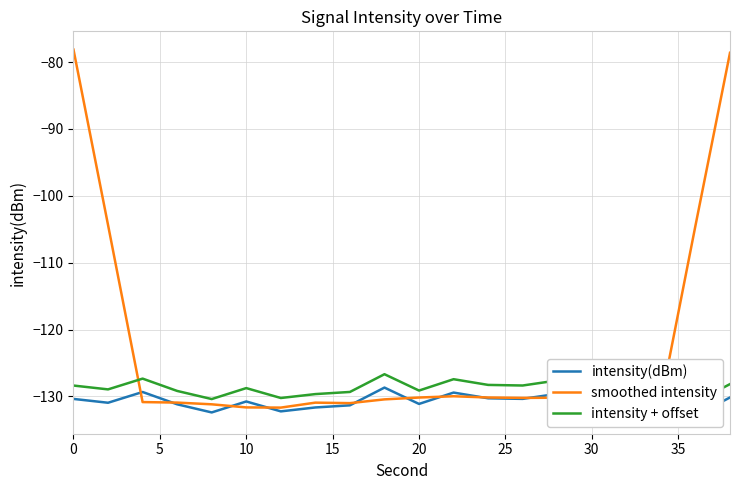

The value of smoothed intensity at 0 is -53.8. True or false?

False